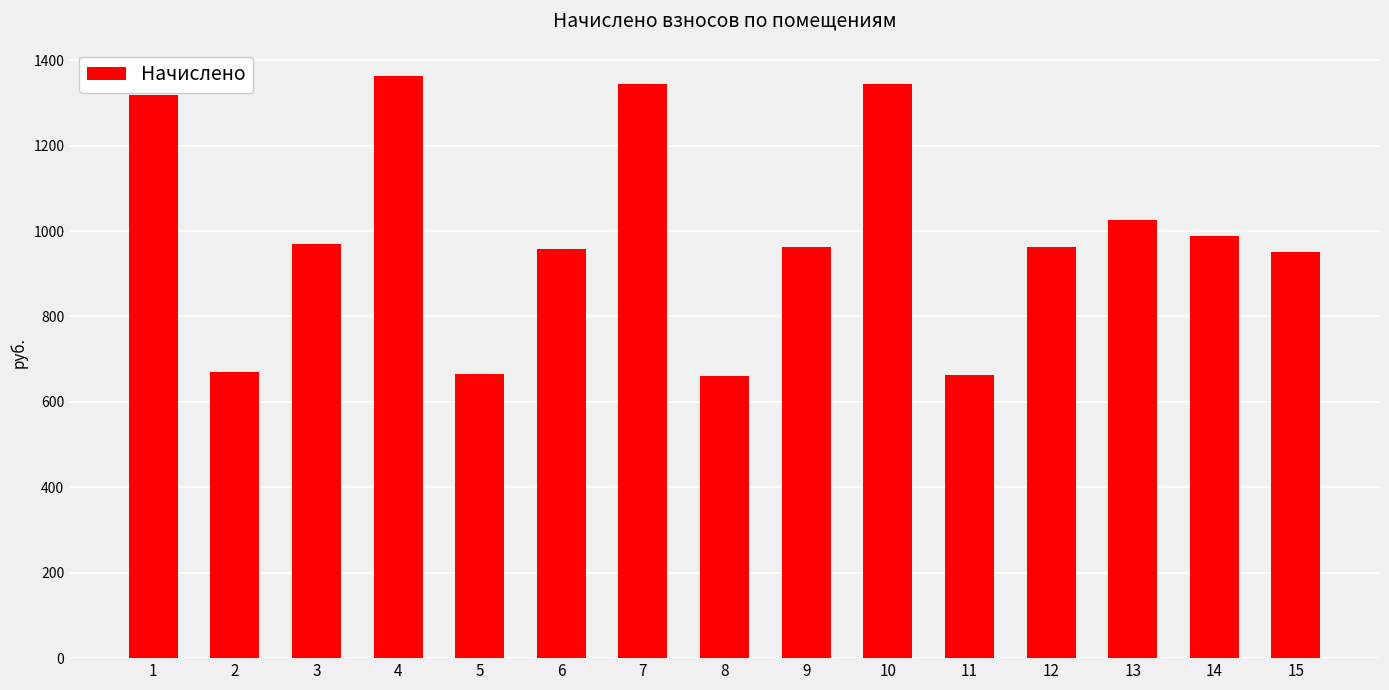

What is the value of the 5th bar from the left?

665.0